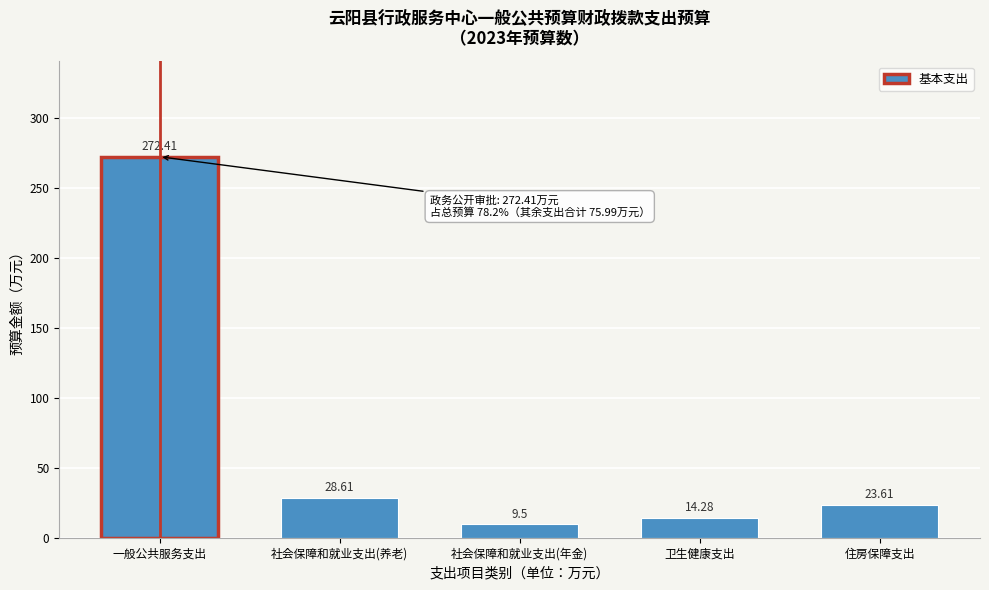

Approximately how many times larger is the value at 社会保障和就业支出(养老) compared to 住房保障支出?

1.2